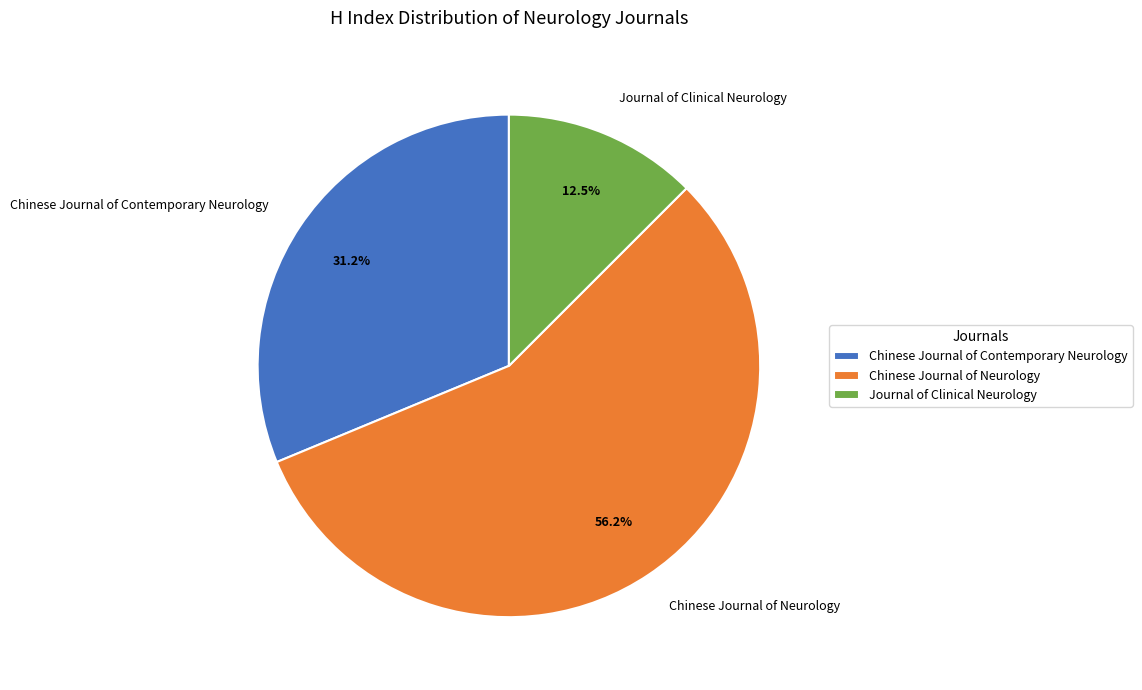

To the nearest percent, what is the difference between the largest and smallest slice percentages?

44%